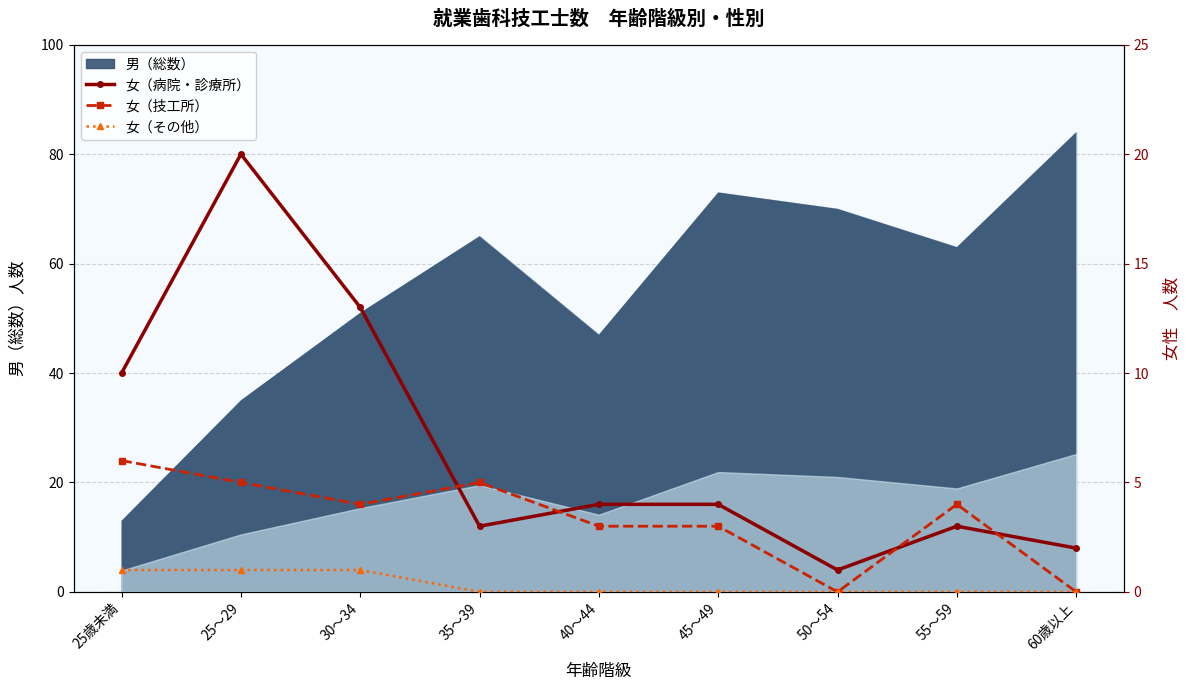

True or false: 女（その他） and 女（技工所） cross at least once.

False